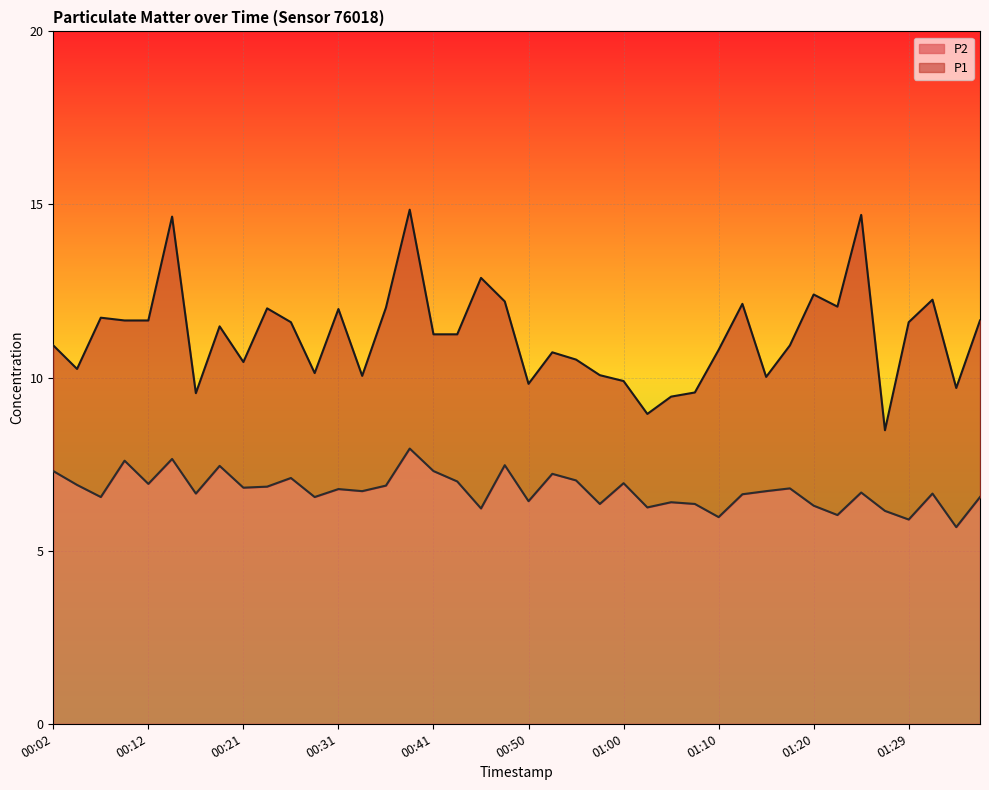

At which category is the sum across all series the highest?

00:38